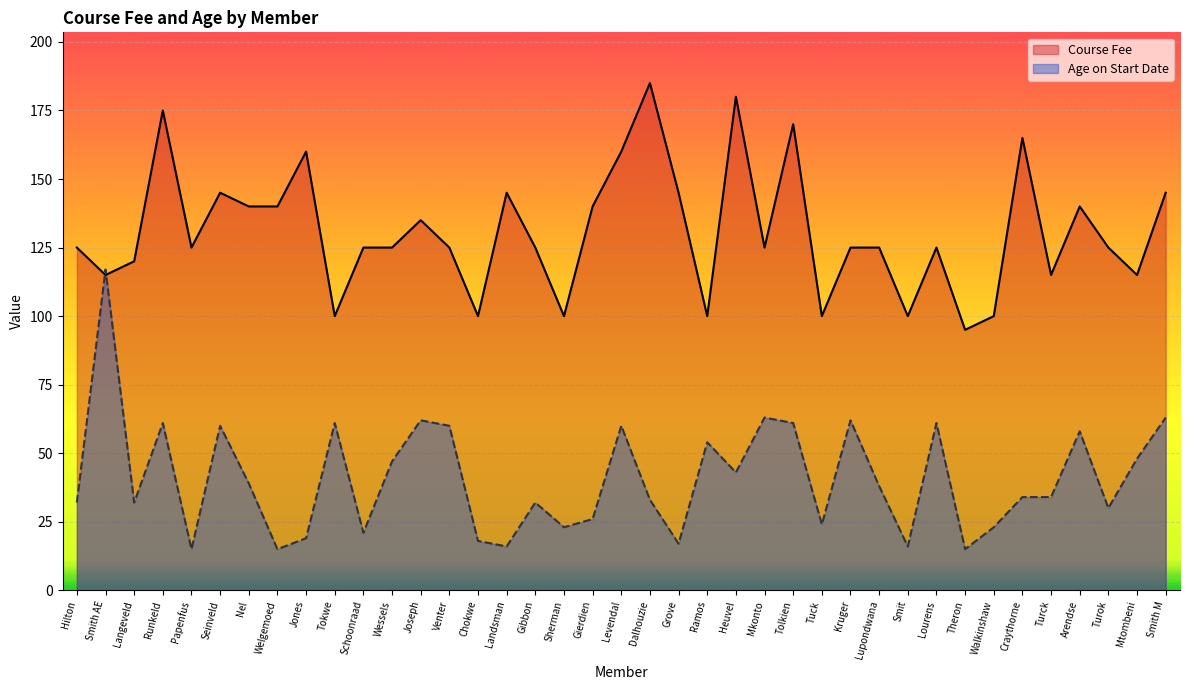

Reading left to right, what are all the values shown in this chart?

Course Fee: 125	115	120	175	125	145	140	140	160	100	125	125	135	125	100	145	125	100	140	160	185	145	100	180	125	170	100	125	125	100	125	95	100	165	115	140	125	115	145
Age on Start Date: 32	117	32	61	15	60	39	15	19	61	21	47	62	60	18	16	32	23	26	60	33	17	54	43	63	61	24	62	38	16	61	15	23	34	34	58	30	48	63